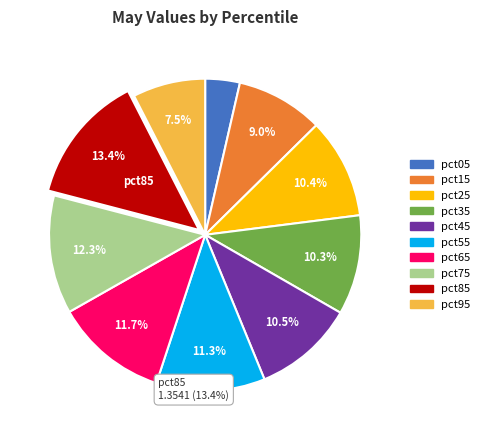

To the nearest percent, what is the difference between the largest and smallest slice percentages?

10%